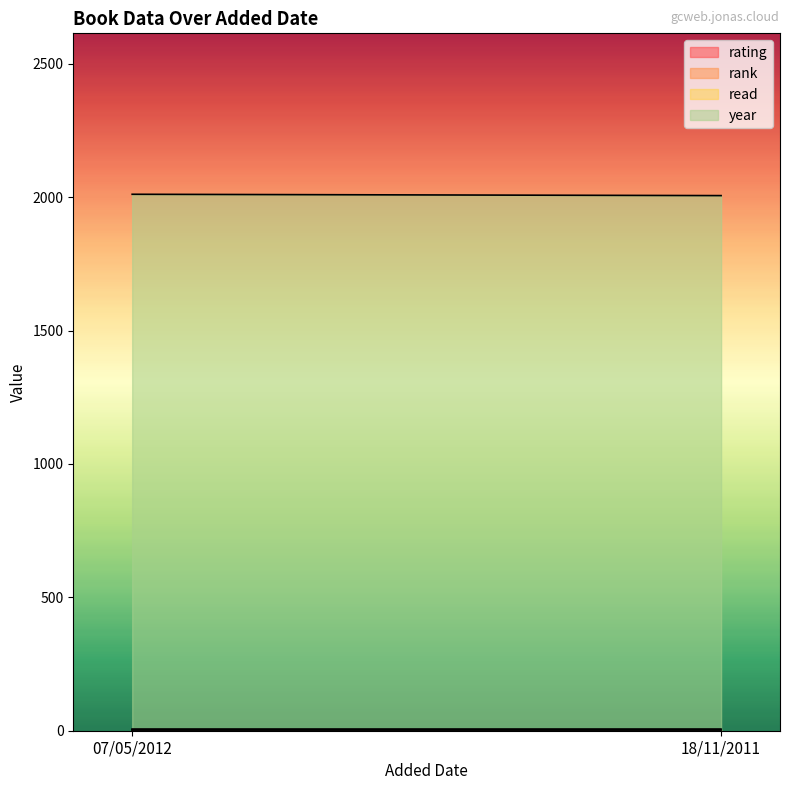

At how many categories does at least one series exceed 1623?

2